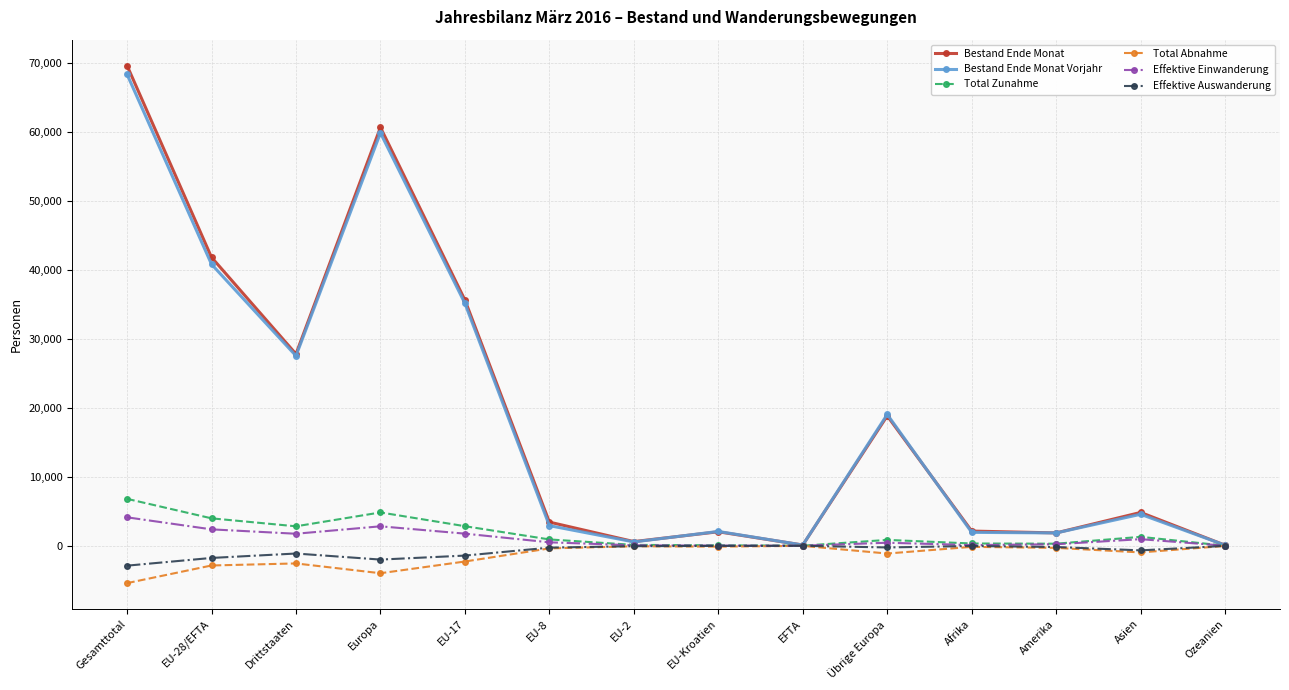

The Total Abnahme series shows -6803 at Europa. True or false?

False